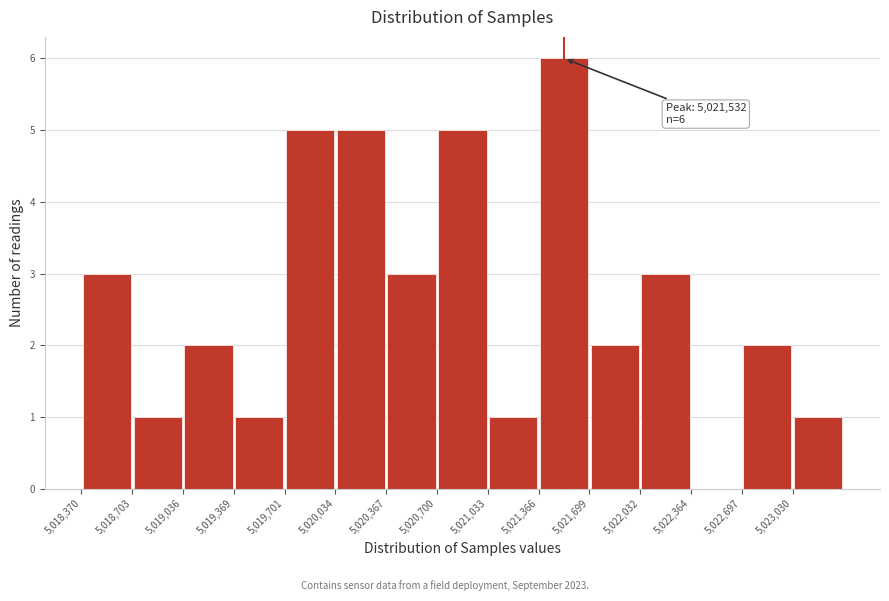

Which range on the x-axis has the tallest bar?

5021350 to 5021700